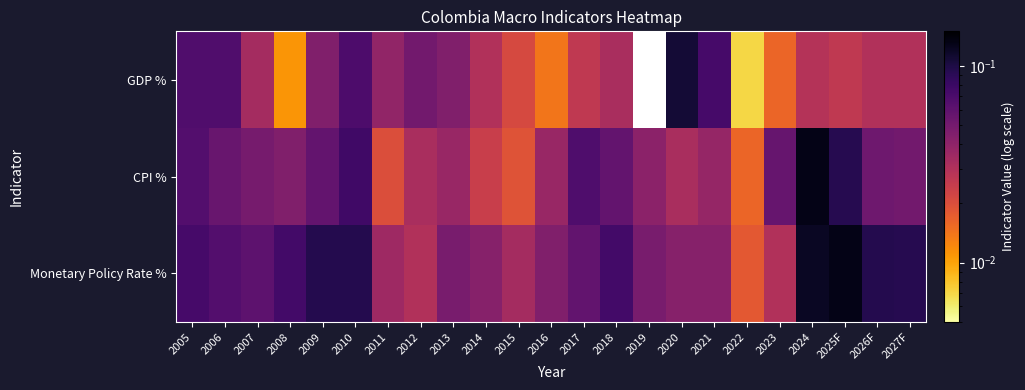

List the labels in order of GDP % value, largest first.

2019, 2020, 2021, 2010, 2005, 2006, 2012, 2009, 2013, 2011, 2007, 2018, 2014, 2026F, 2027F, 2024, 2017, 2025F, 2015, 2023, 2016, 2008, 2022